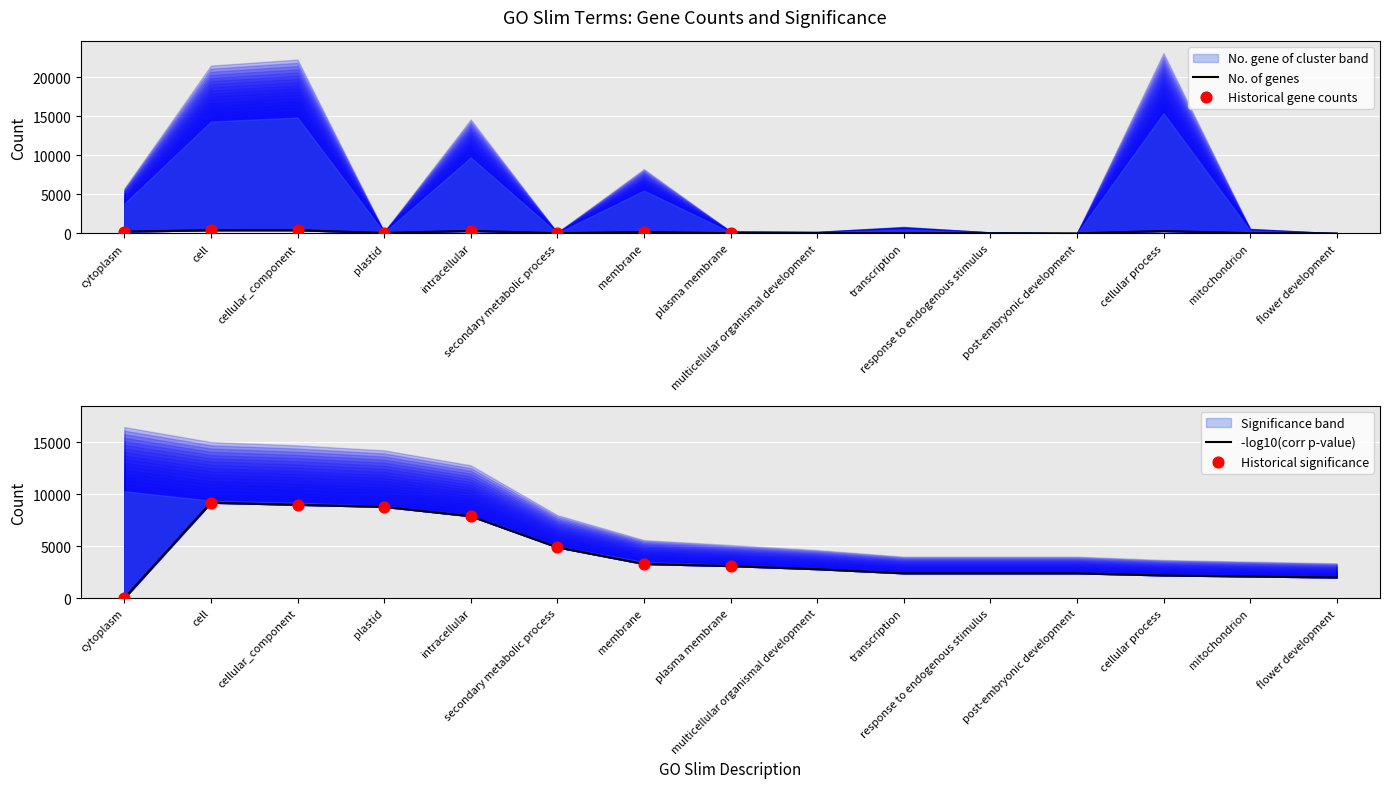

Which series contains the lowest Y value?

corr p-value (scaled)